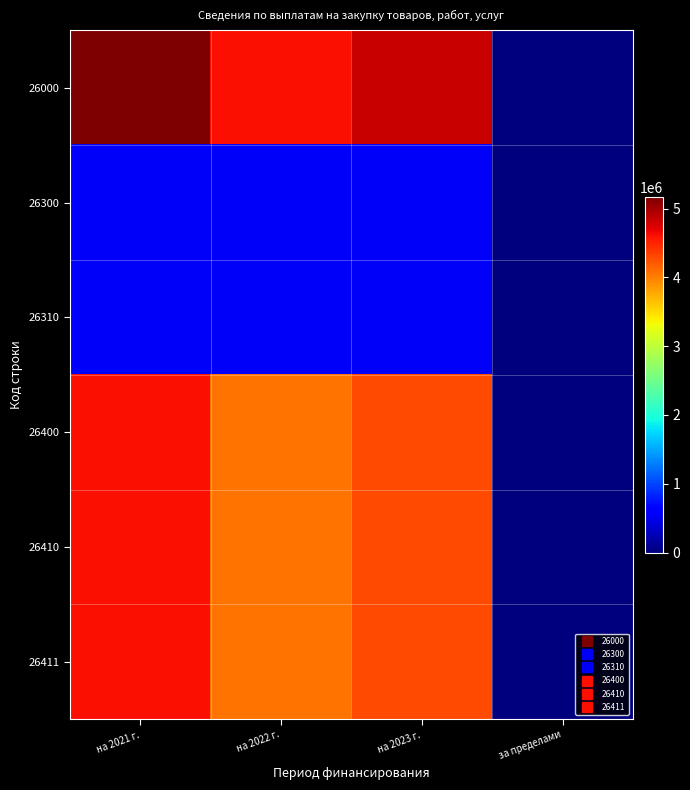

Which series changed the most between на 2022 г. and за пределами?

26000